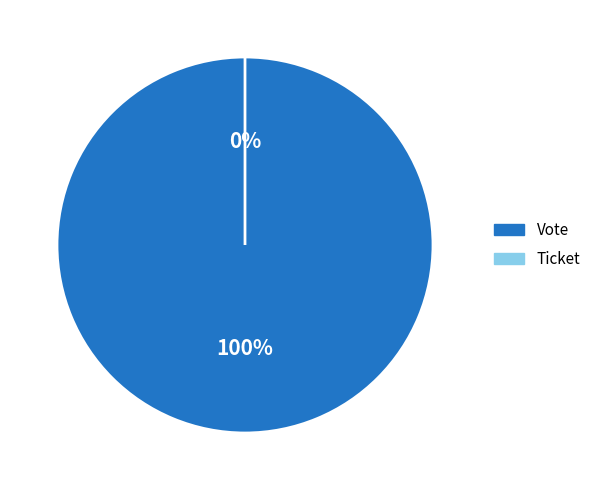

To the nearest percent, what percentage of the pie is Vote?

100%